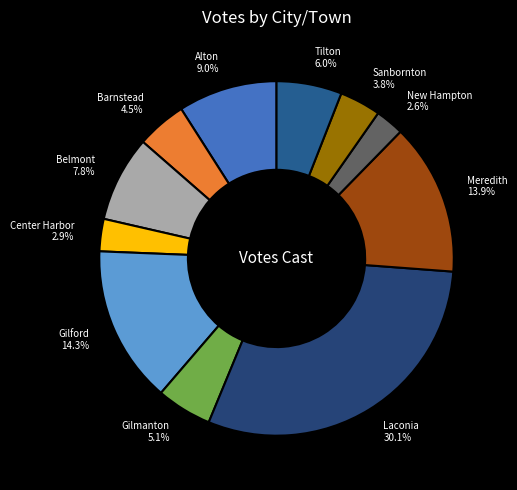

To the nearest percent, what percentage of the pie is Sanbornton?

4%